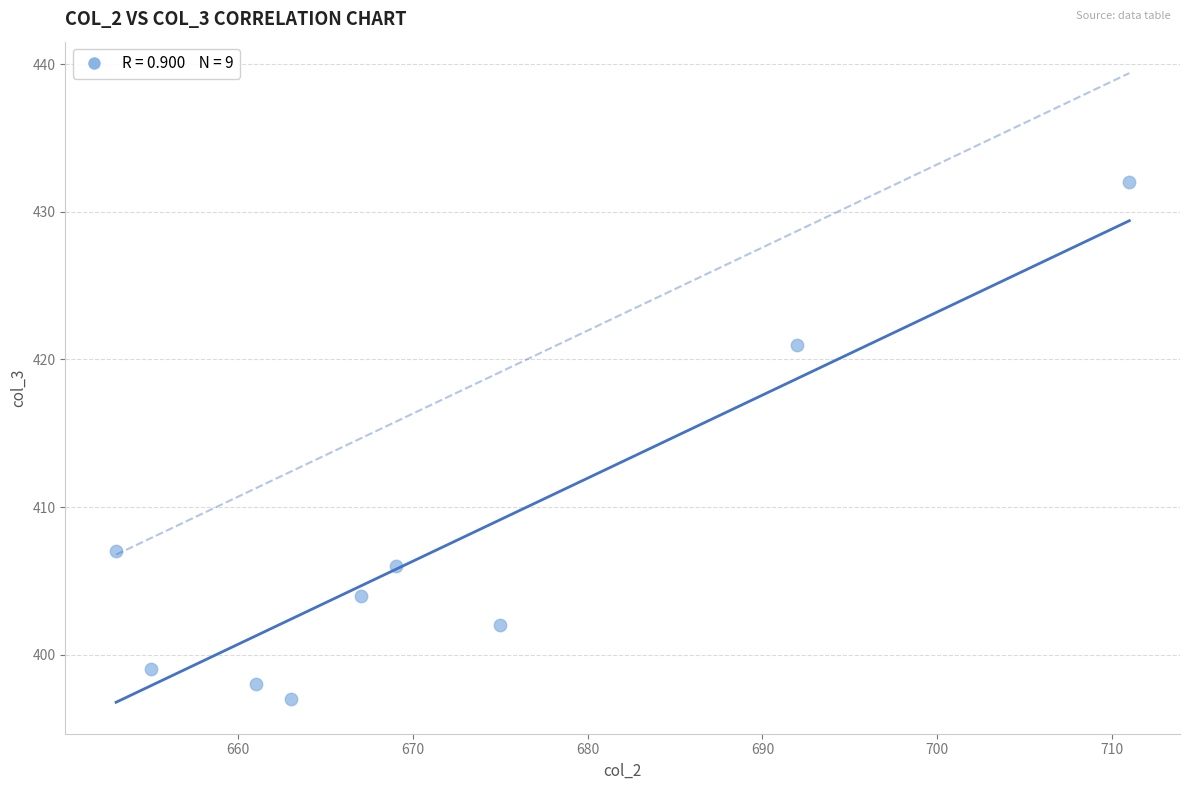

What is the range of Y values (max minus min)?

35